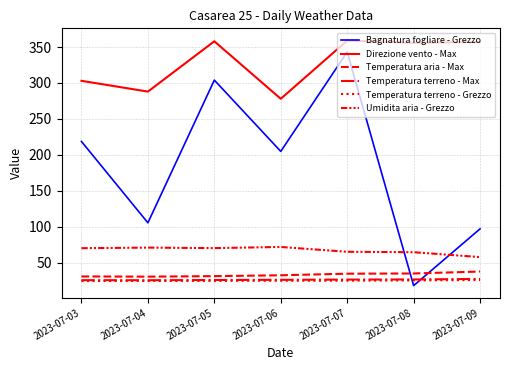

Between 2023-07-03 and 2023-07-06, which series saw the biggest shift?

Direzione vento - Max